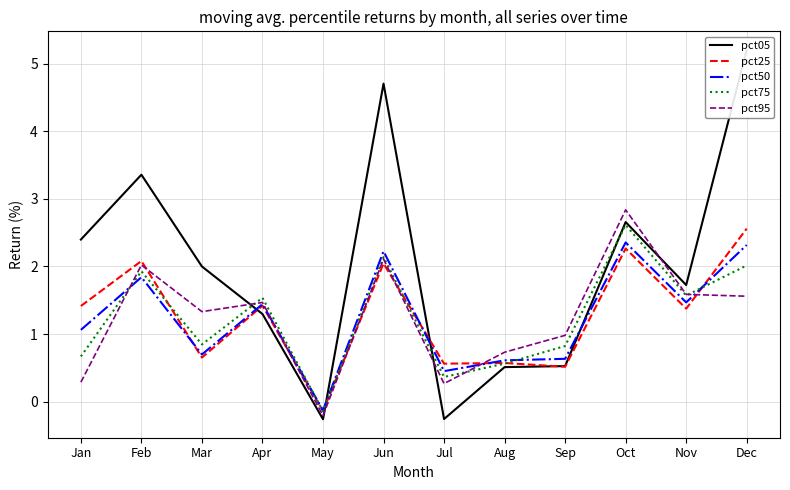

What is the value of the pct05 point at the 7th from the left?

-0.3